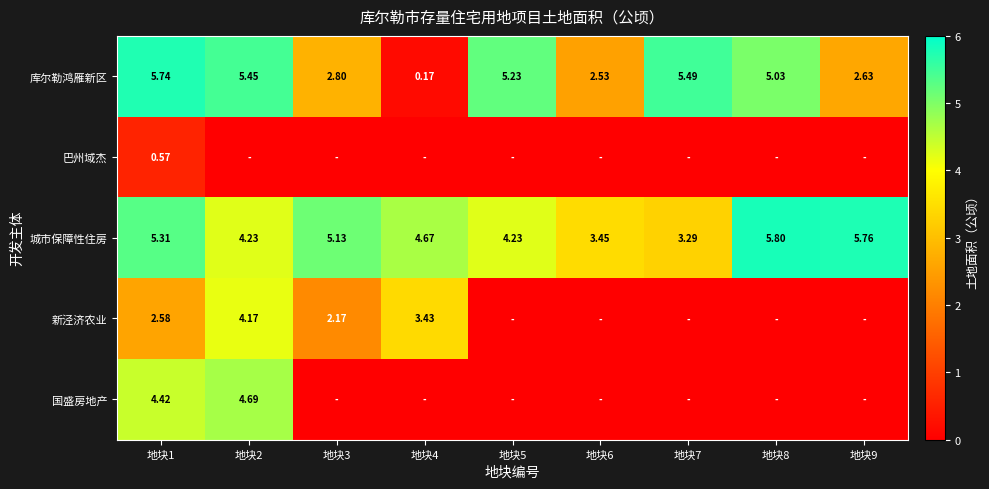

How many data points does each series have?

9